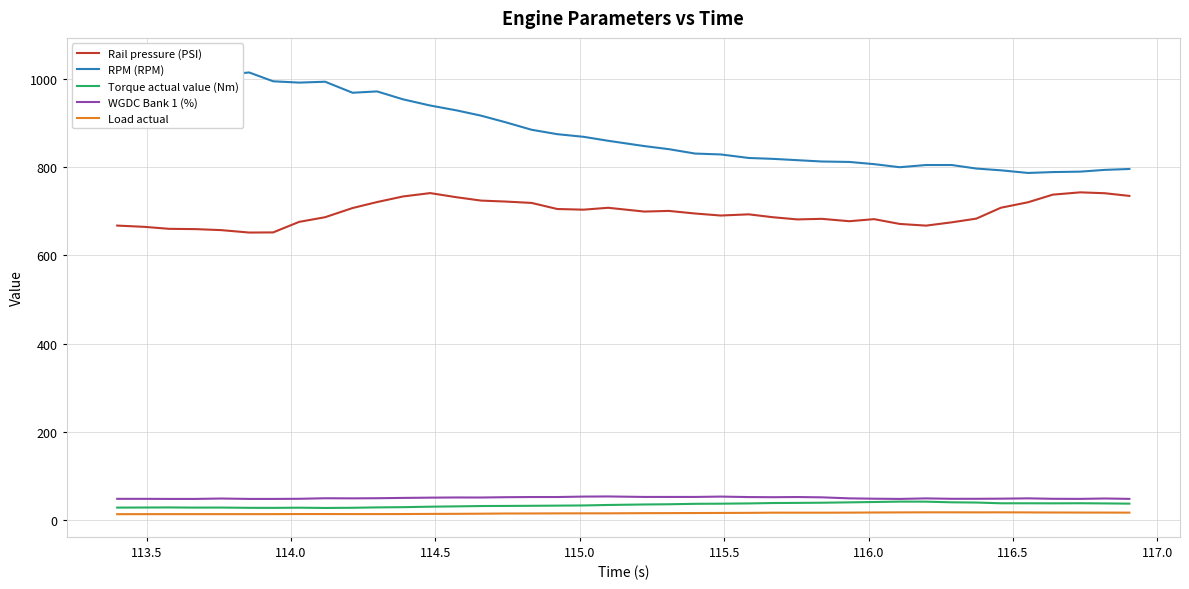

True or false: WGDC Bank 1 (%) and Load actual cross at least once.

False